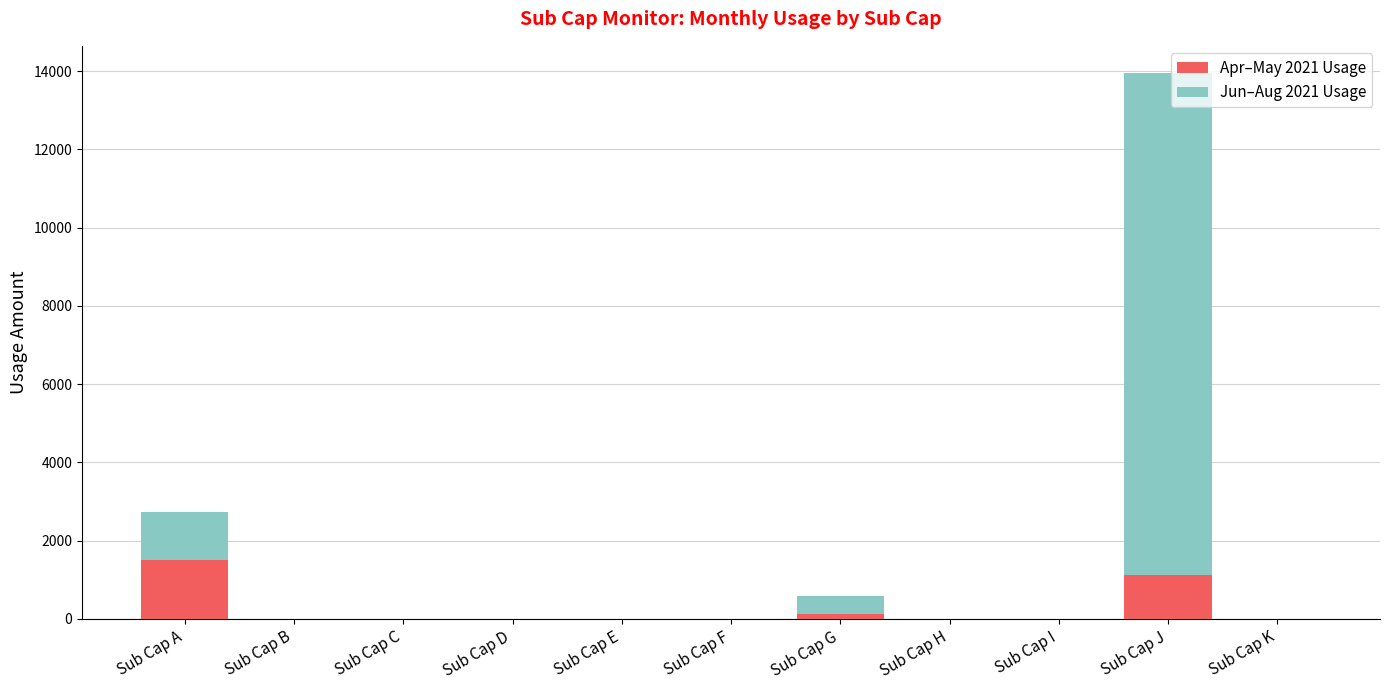

The value of Apr–May 2021 Usage at Sub Cap I is 0.0. True or false?

True